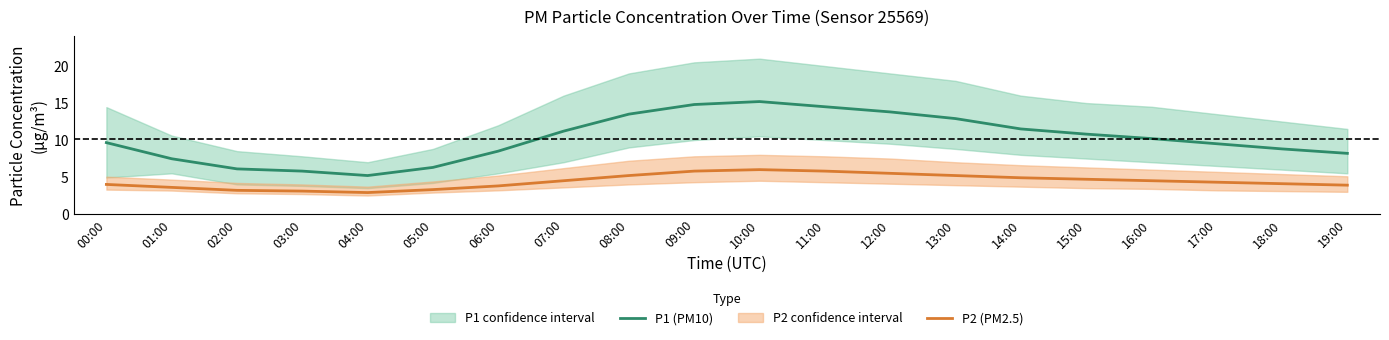

Rank the series by their average value, from lowest to highest.

P2 (PM2.5), P1 (PM10)